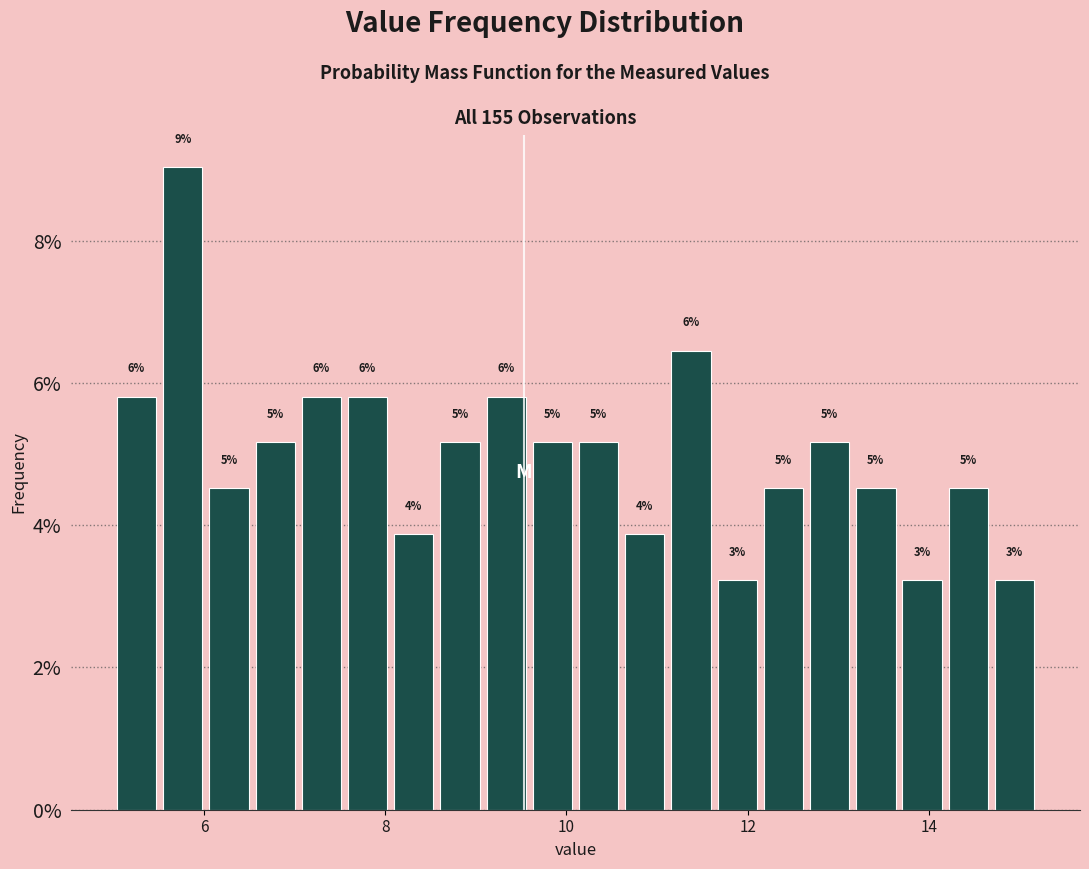

Read against the x-axis, roughly where is the centre of the tallest bar?

5.8